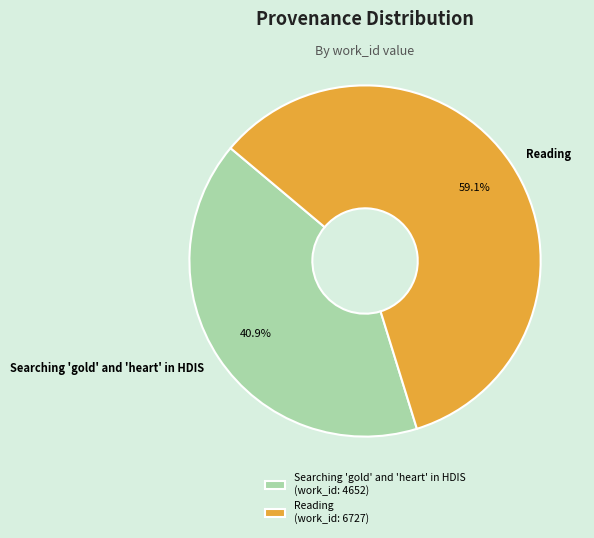

Does any single category account for the majority?

Yes